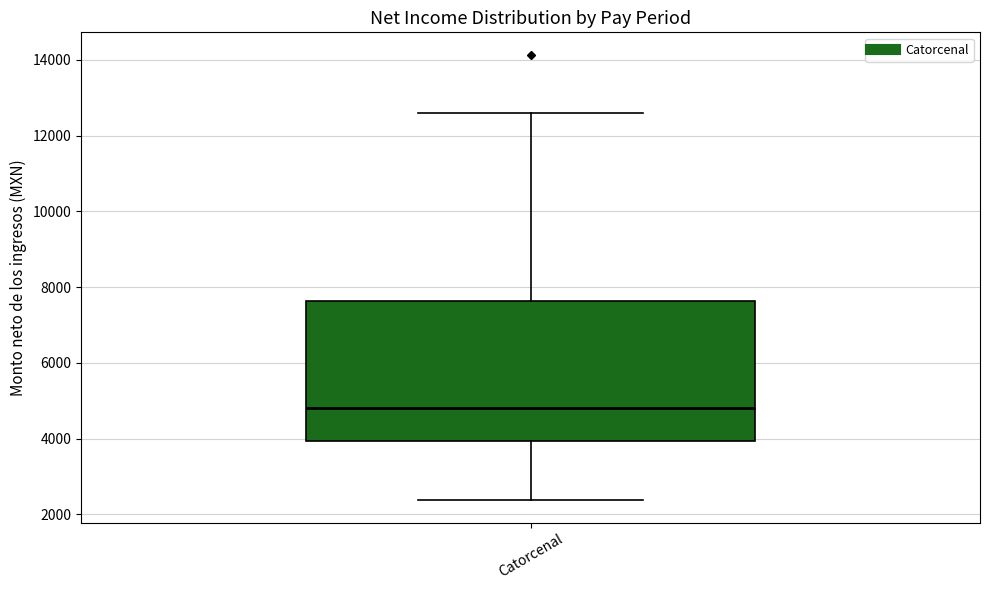

Where is the lower edge of the box for Catorcenal on the y-axis? The values are not printed on the chart, so give them approximately, as read against the axis.

4000